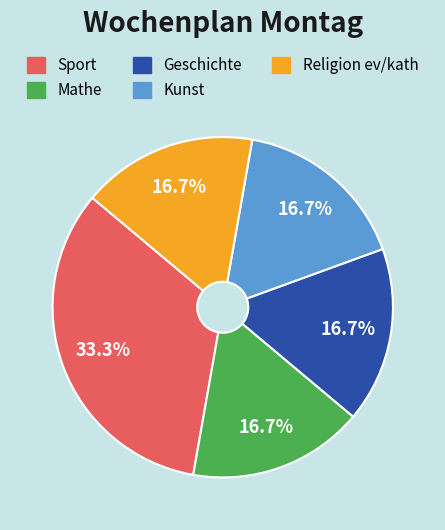

To the nearest percent, what is the average slice percentage?

20%